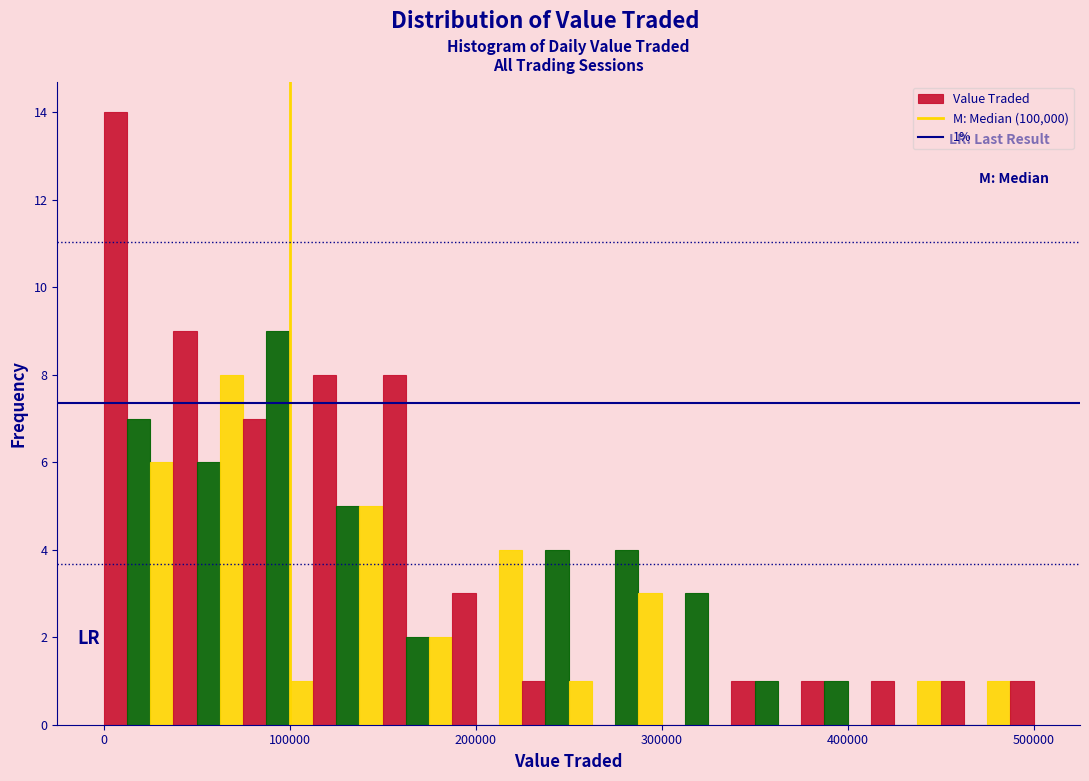

Around what value on the x-axis is the tallest bar? Give the approximate position of its centre, as read against the axis.

10000